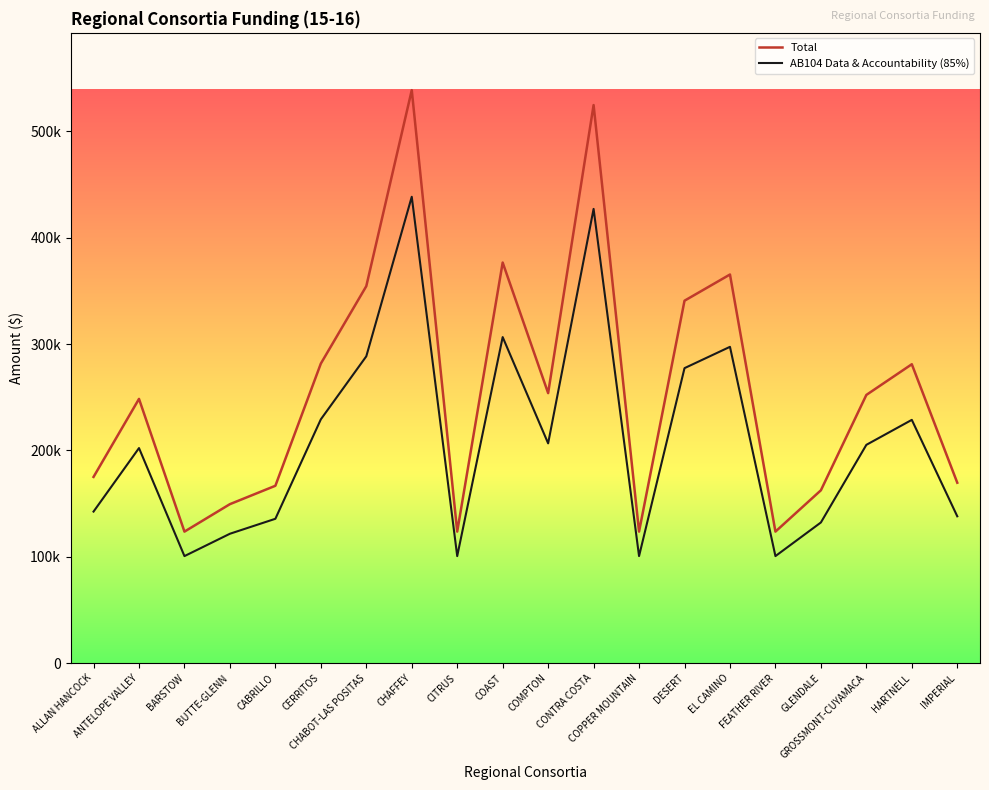

What are all the series names shown in the legend?

Total, AB104 Data & Accountability (85%)